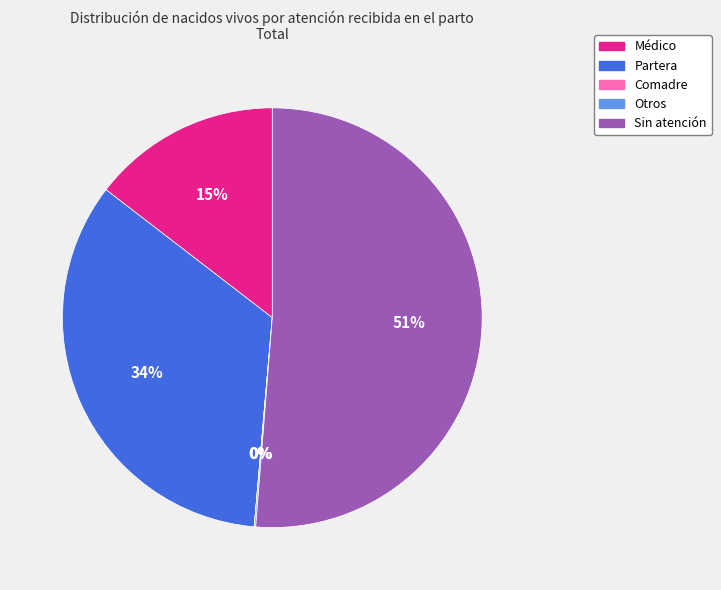

What is the largest slice in the pie chart?

Sin atención